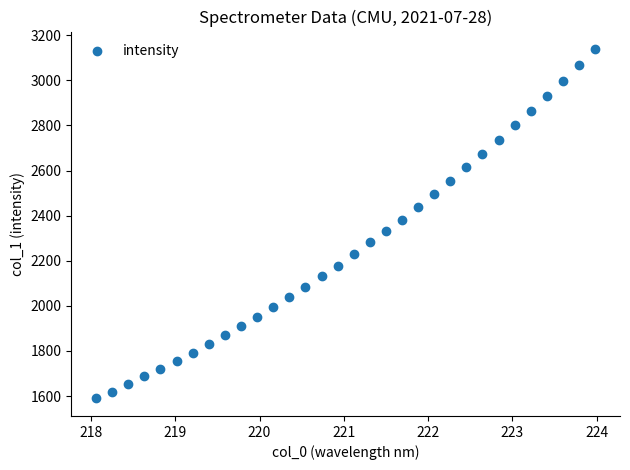

What is the range of X values (max minus min)?

5.9